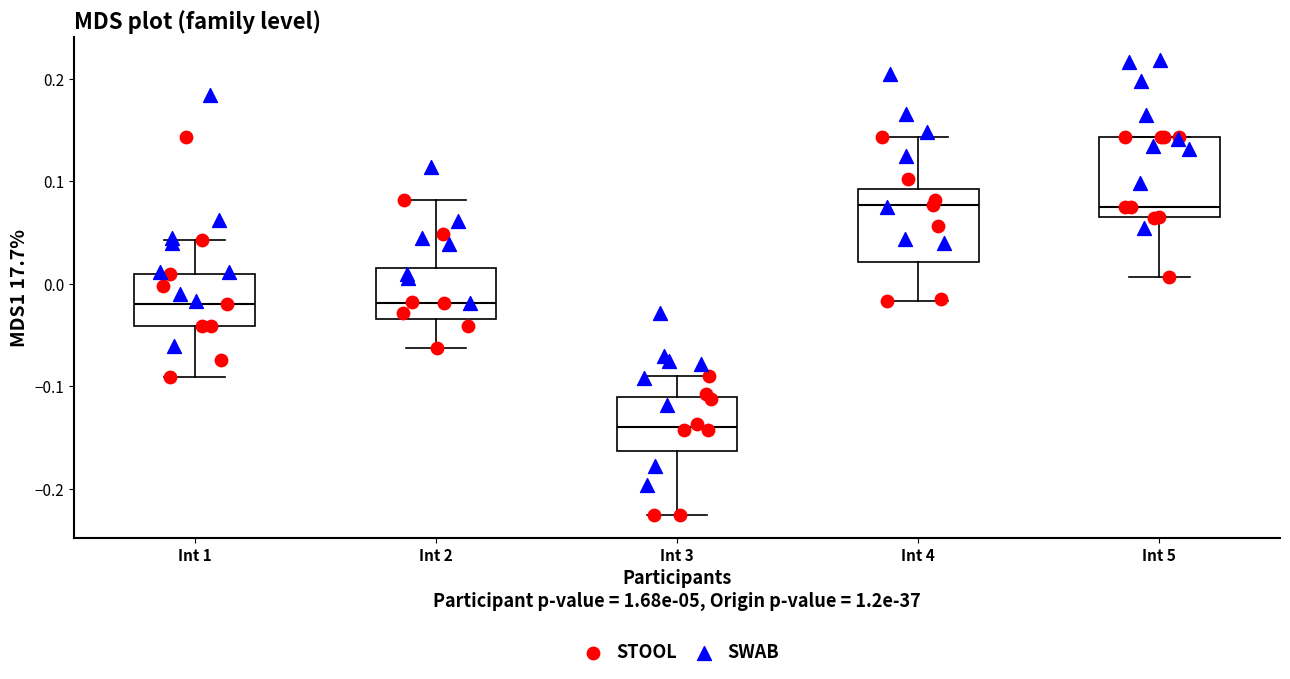

Reading left to right, transcribe this box plot: for each box, give where its median line is, the range the box spans, and where its two whiskers end, as read against the y-axis. The values are not printed on the chart, so give them approximately, as read against the axis.

Int 1: median -0.02, box -0.04 to 0.01, whiskers -0.09 to 0.04
Int 2: median -0.02, box -0.03 to 0.02, whiskers -0.06 to 0.08
Int 3: median -0.14, box -0.16 to -0.11, whiskers -0.23 to -0.09
Int 4: median 0.08, box 0.02 to 0.09, whiskers -0.02 to 0.14
Int 5: median 0.08, box 0.06 to 0.14, whiskers 0.01 to 0.14